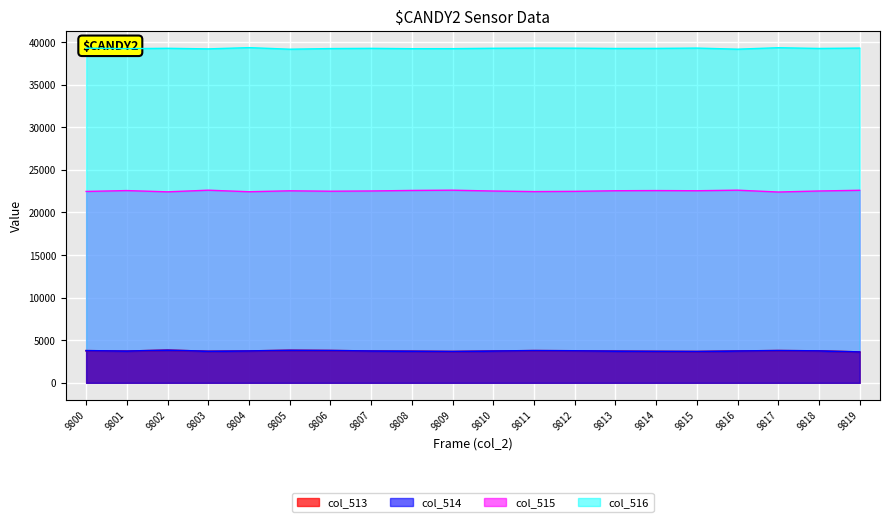

At which category does col_513 reach its first local peak?

9802